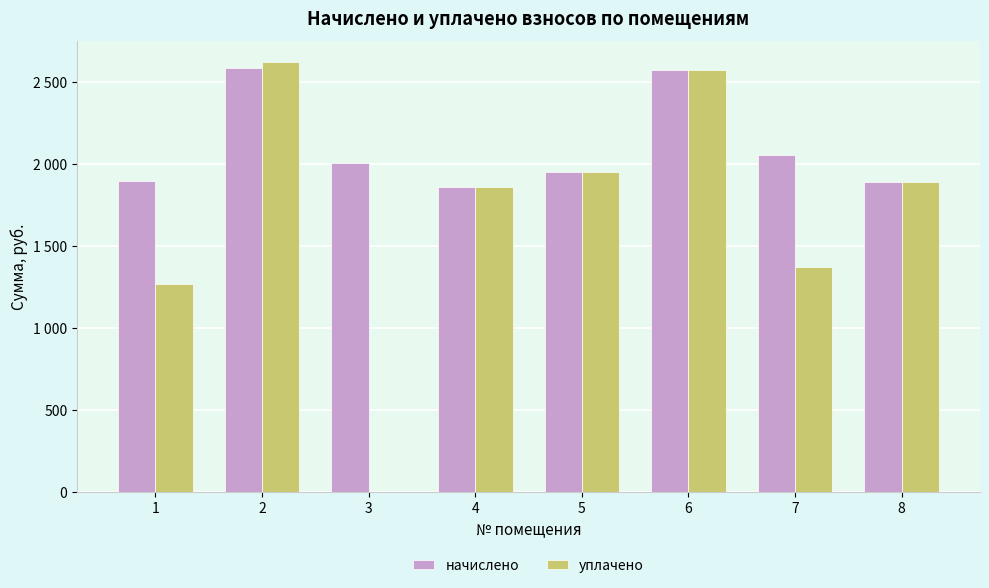

Reading left to right, transcribe all the data shown in this chart.

начислено: 1899.0	2584.5	2005.3	1858.7	1950.3	2577.2	2056.6	1891.7
уплачено: 1266.0	2620.4	0.0	1858.7	1950.3	2577.2	1371.1	1891.7